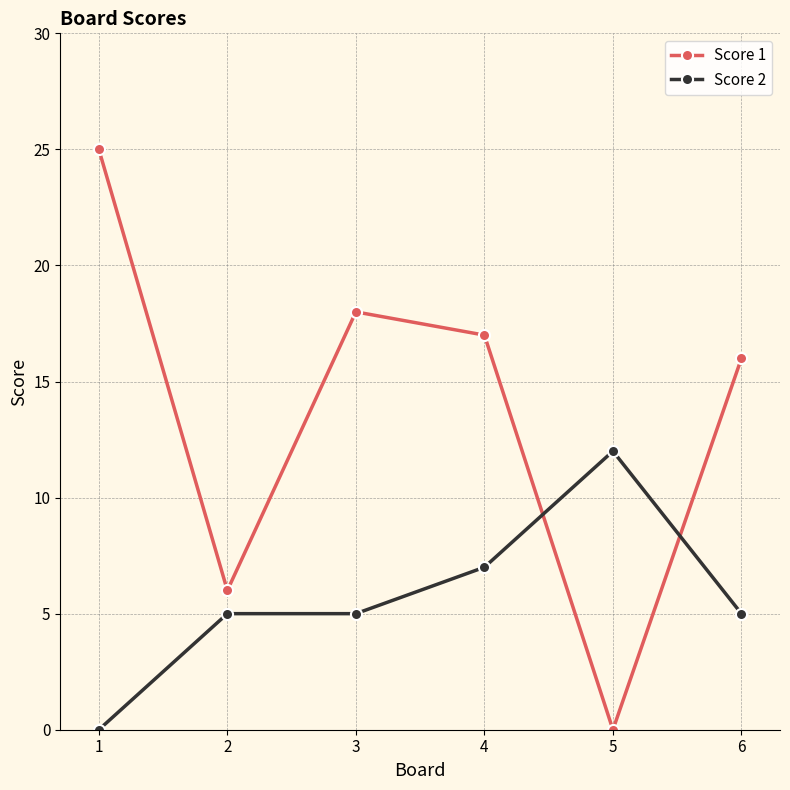

What is the sum of the Score 1 values at 2 and 3?

24